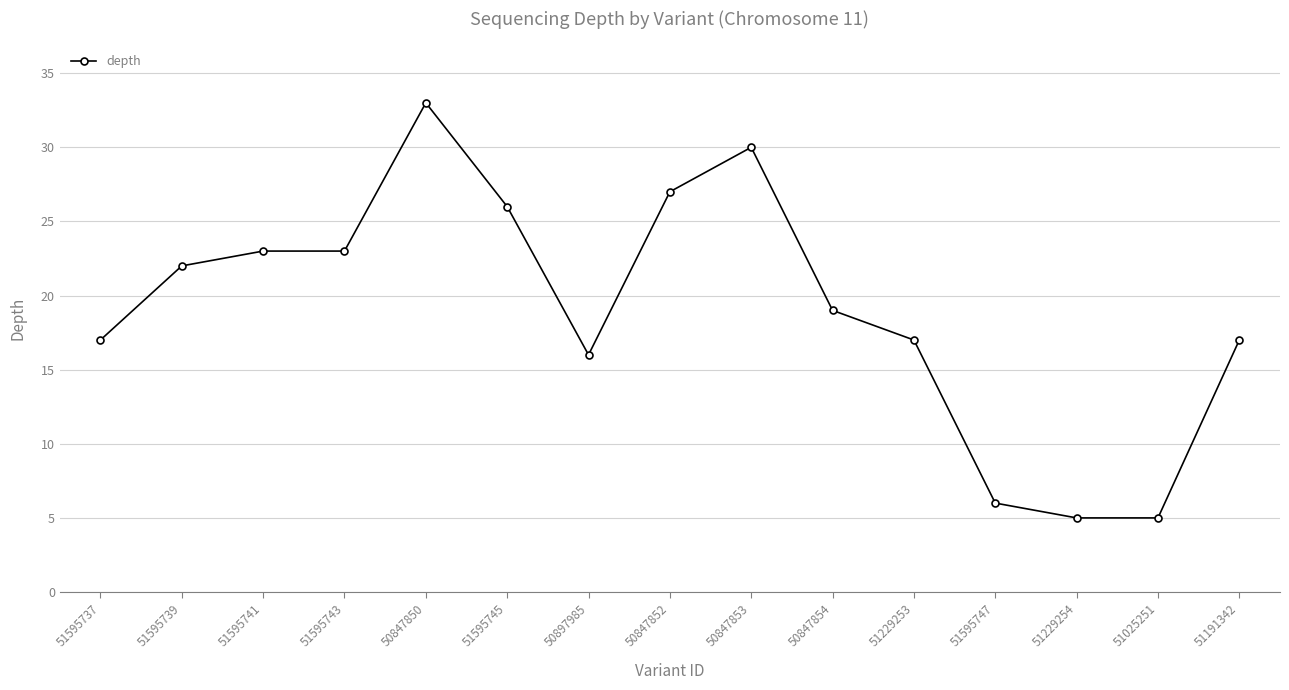

True or false: the data has more than 0 interior local peaks.

True